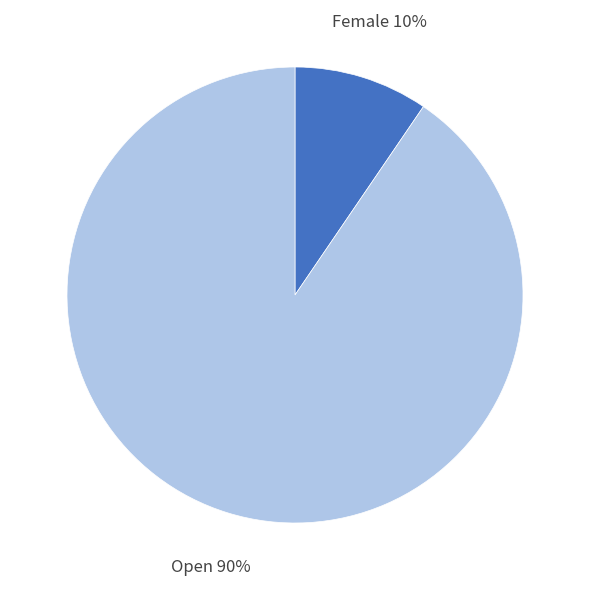

Which category has the smallest portion of the pie?

Female